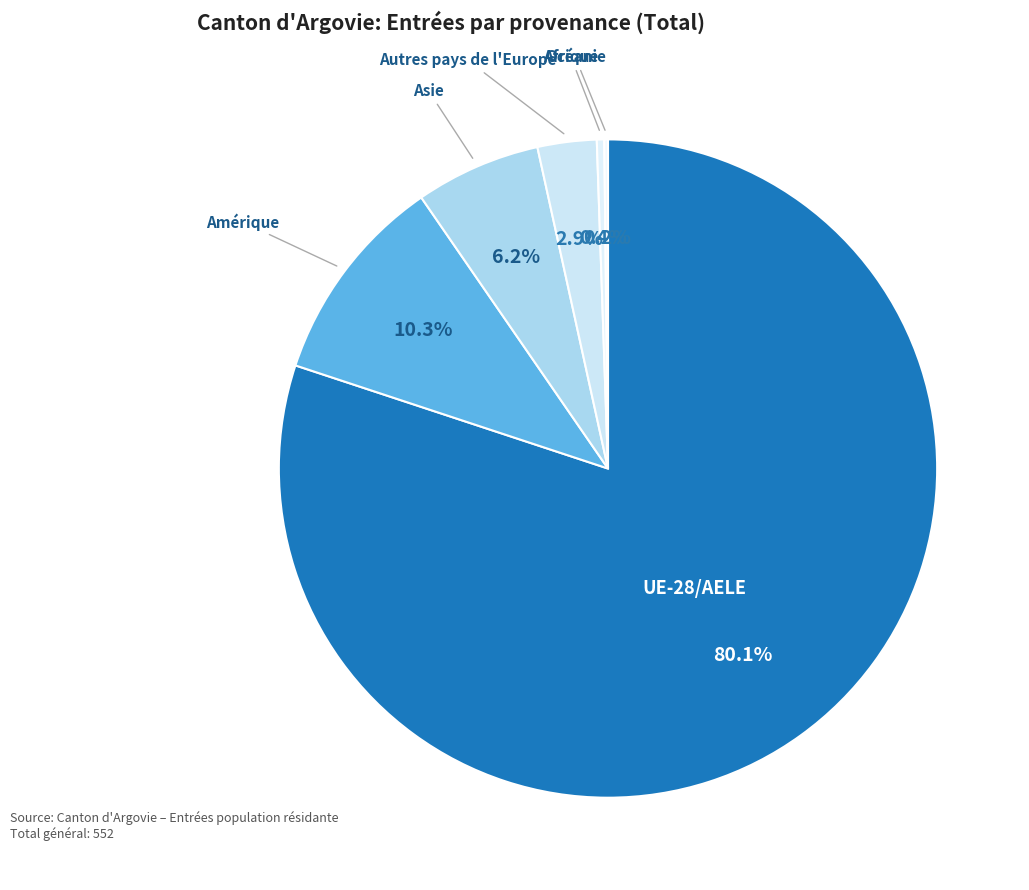

To the nearest percent, what is the average slice percentage?

17%